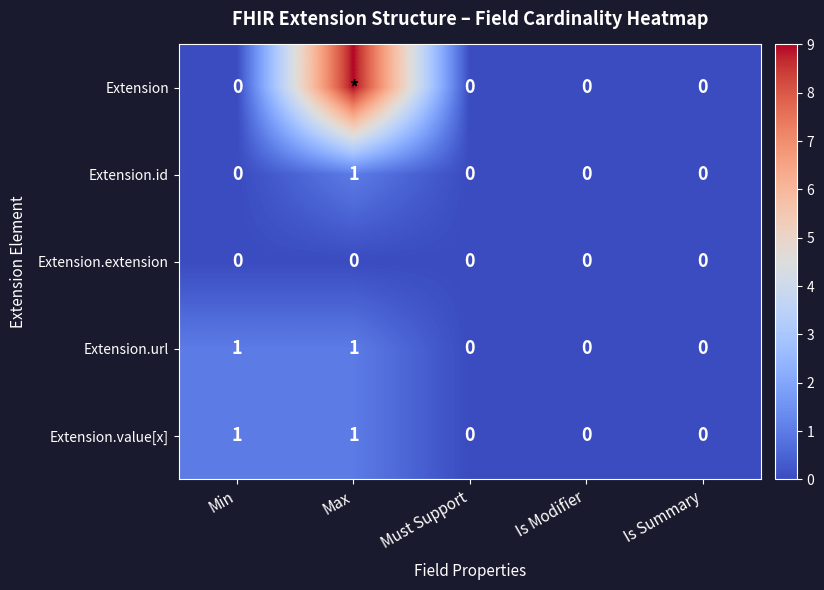

Is it true that Extension.value[x] equals 1 at Min?

True